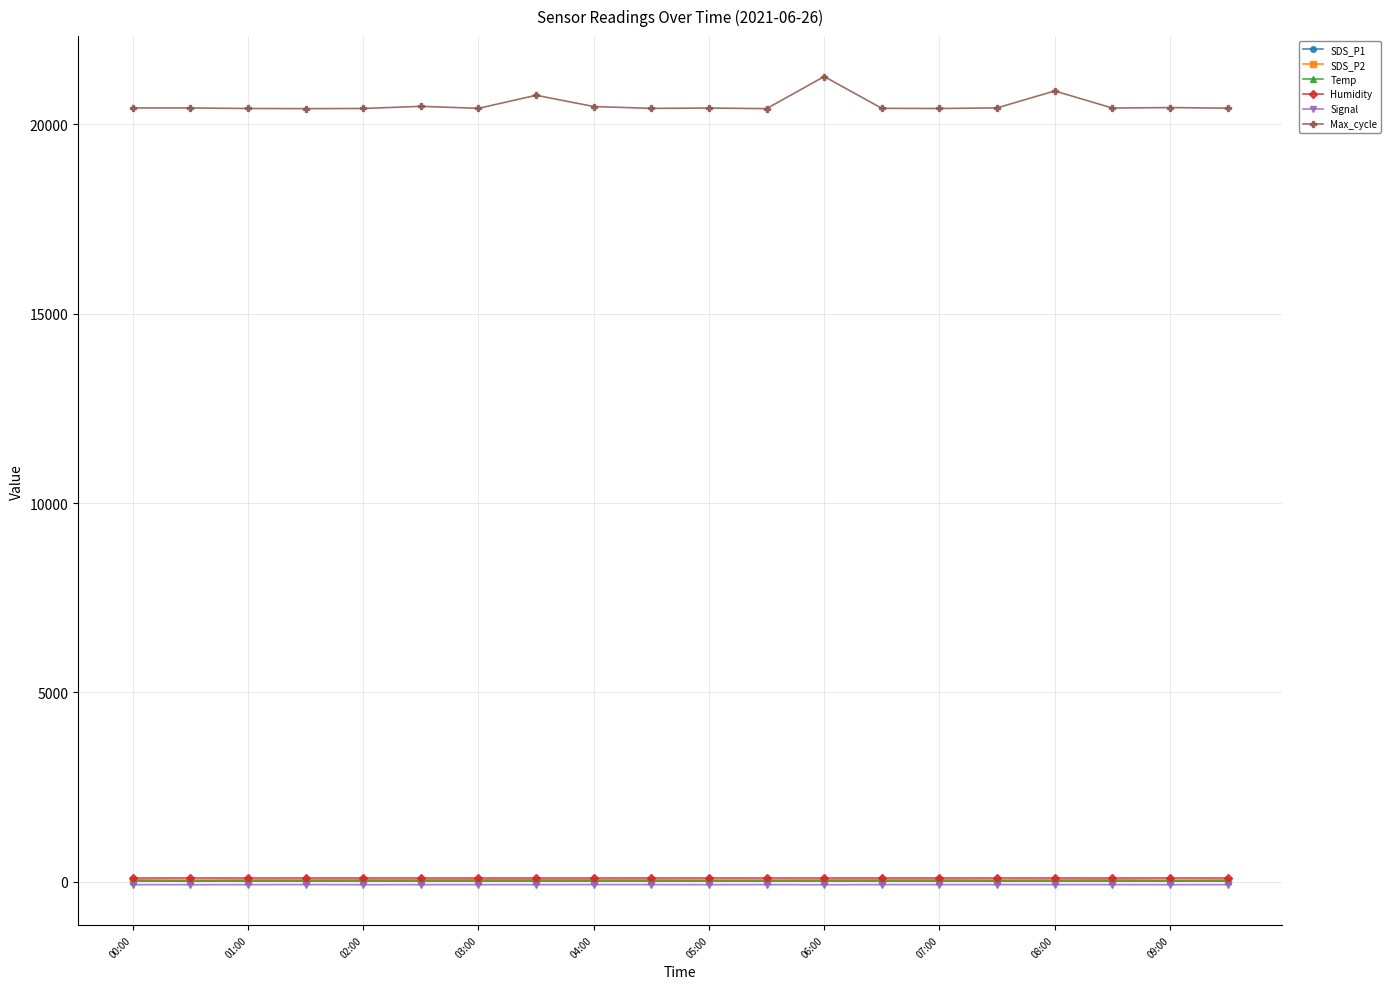

At how many categories does at least one series exceed 19310?

20